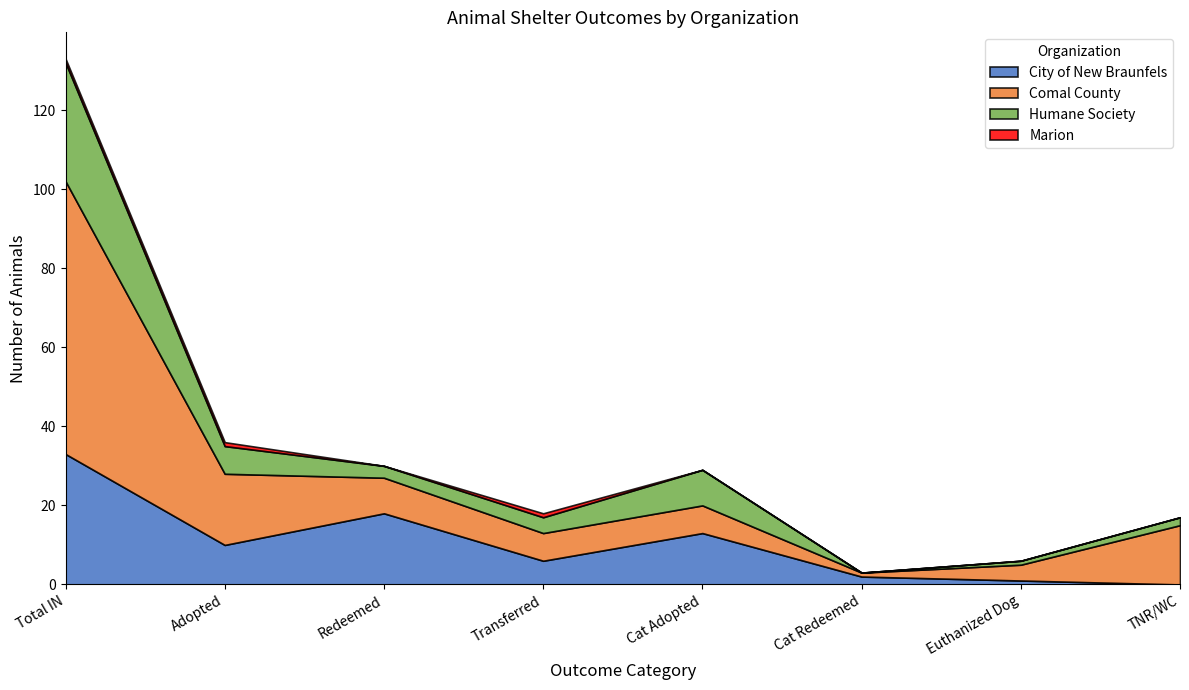

What is the label of the 1st point from the right?

TNR/WC